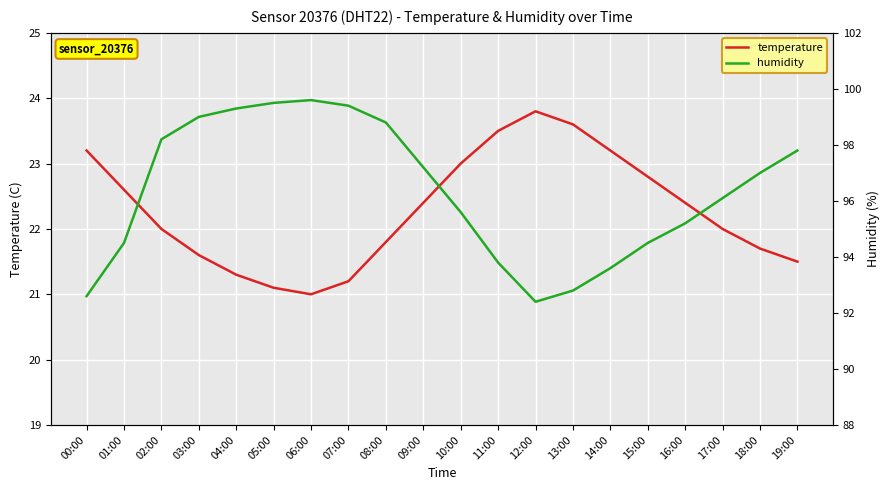

At which label does humidity reach its minimum?

12:00